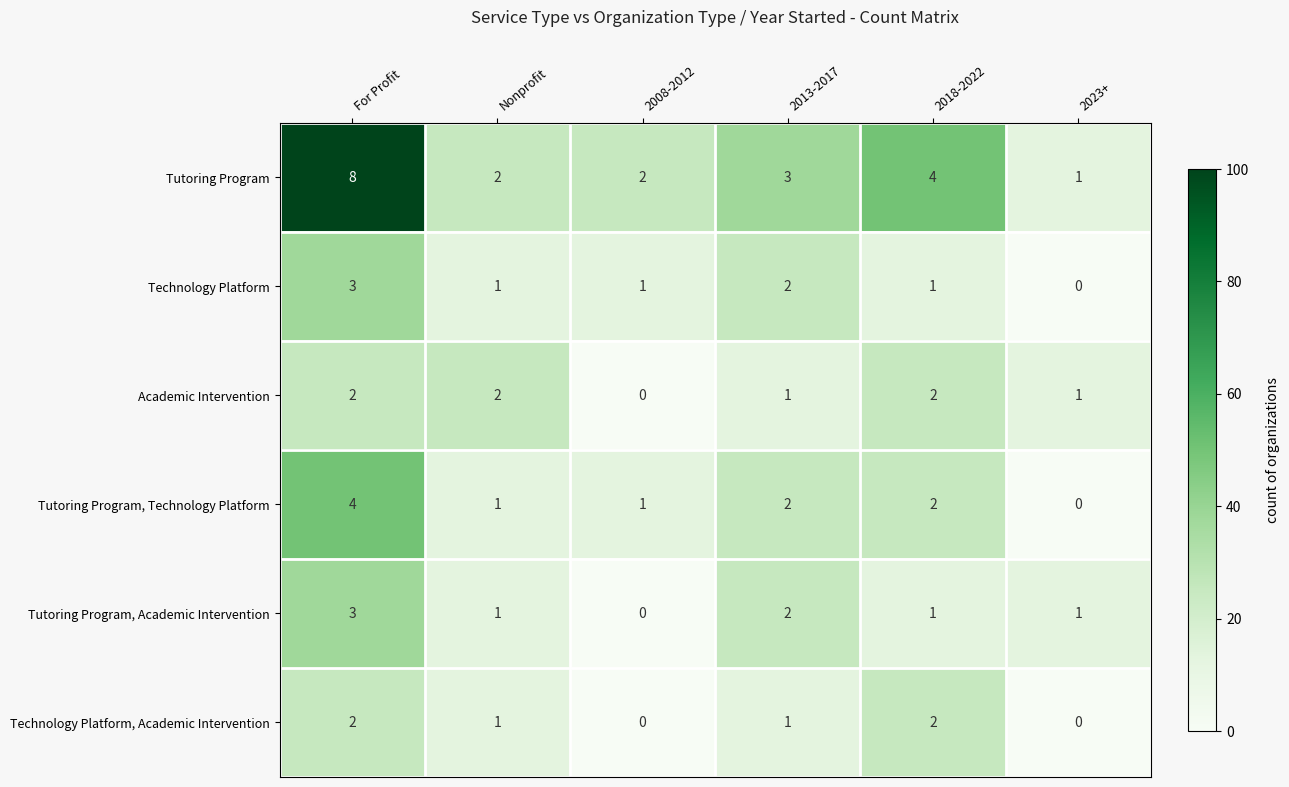

What is the total value across all series at Nonprofit?

8